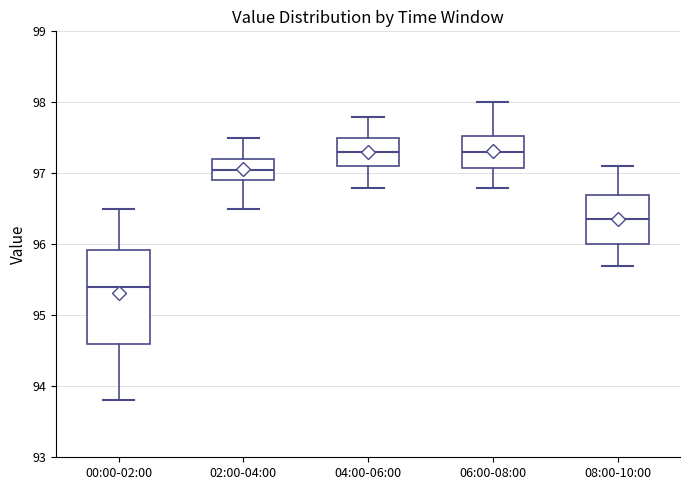

Reading left to right, read every box against the y-axis: the position of its median line, the range the box covers, and the ends of its whiskers. The values are not printed on the chart, so give them approximately, as read against the axis.

00:00-02:00: median 95.4, box 94.6 to 95.9, whiskers 93.8 to 96.5
02:00-04:00: median 97.1, box 96.9 to 97.2, whiskers 96.5 to 97.5
04:00-06:00: median 97.3, box 97.1 to 97.5, whiskers 96.8 to 97.8
06:00-08:00: median 97.3, box 97.1 to 97.5, whiskers 96.8 to 98.0
08:00-10:00: median 96.4, box 96.0 to 96.7, whiskers 95.7 to 97.1